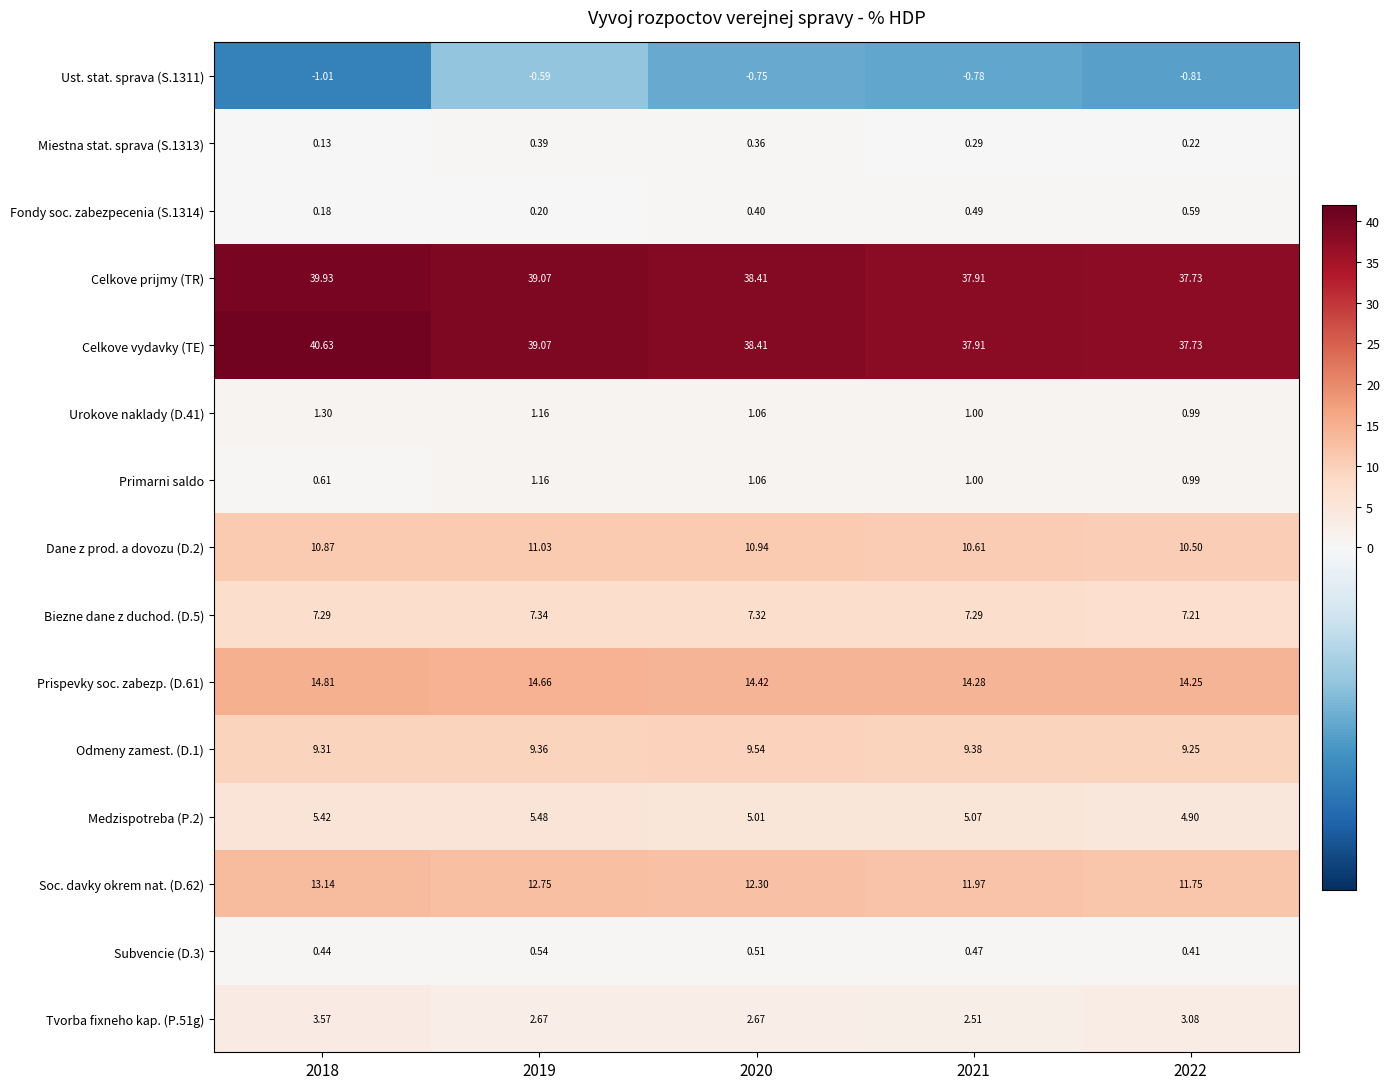

At which category is the sum across all series the highest?

2018